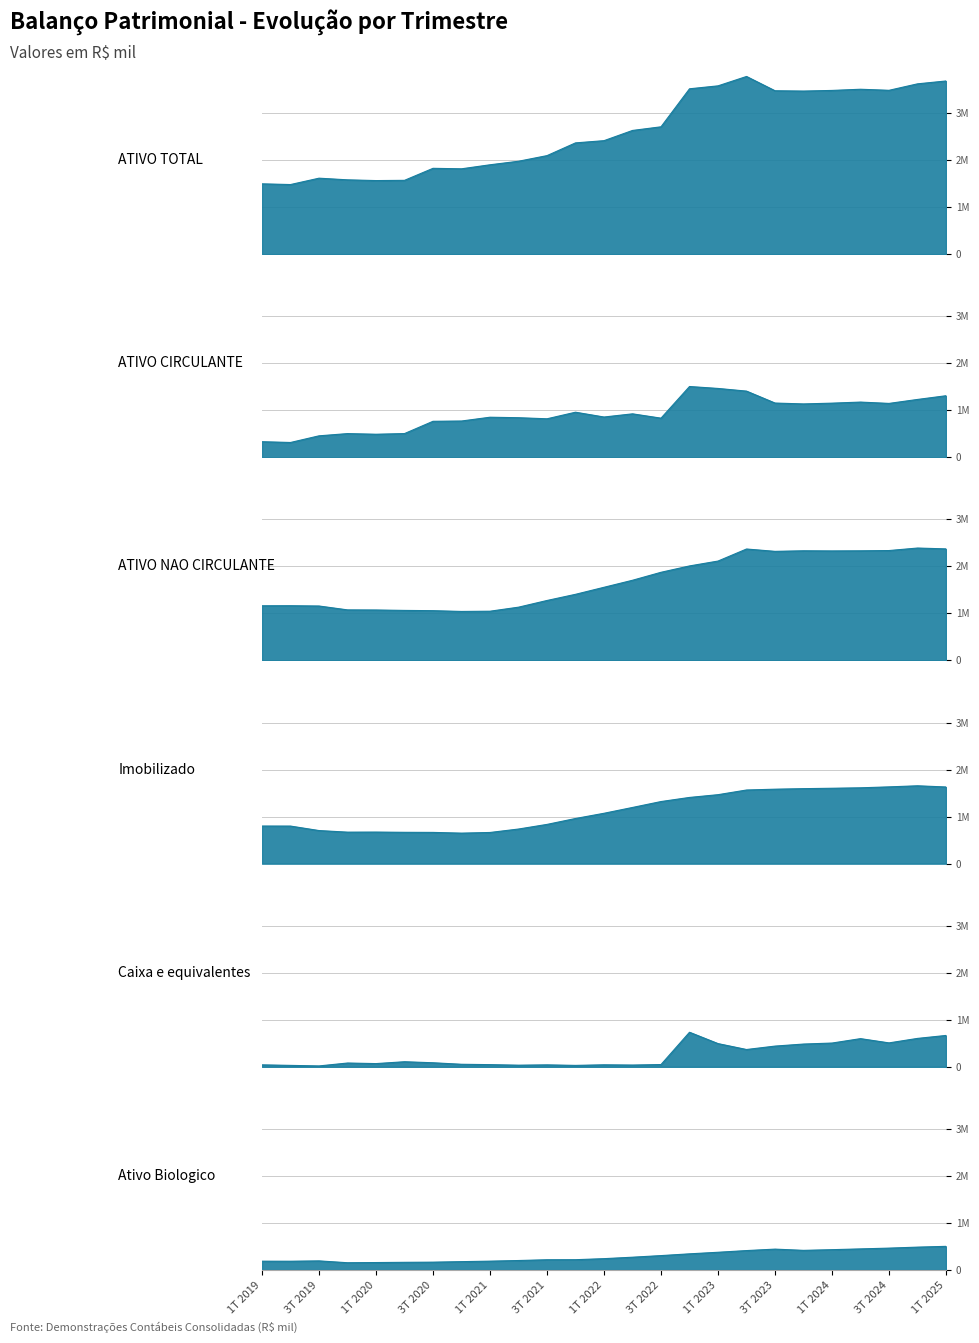

True or false: Imobilizado and Caixa e equivalentes intersect in this chart.

False